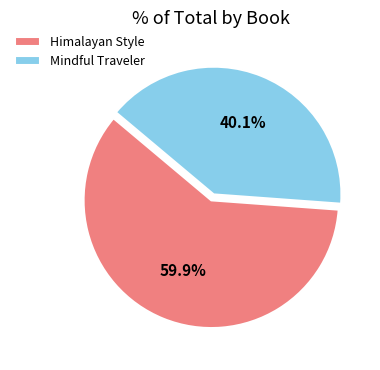

Which slice is the smallest?

Mindful Traveler